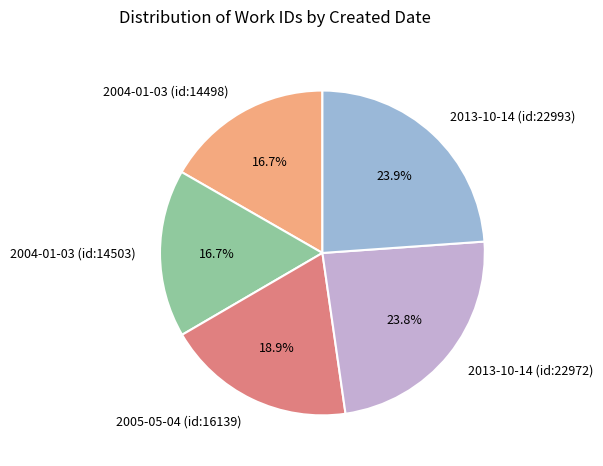

Does any single category account for the majority?

No